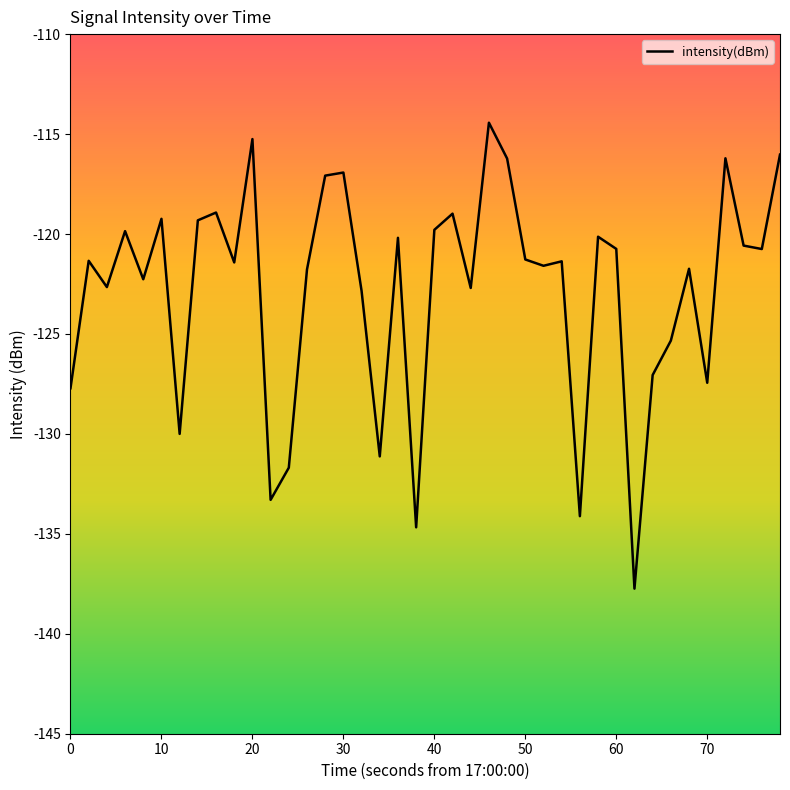

Count the number of categories in the chart.

40